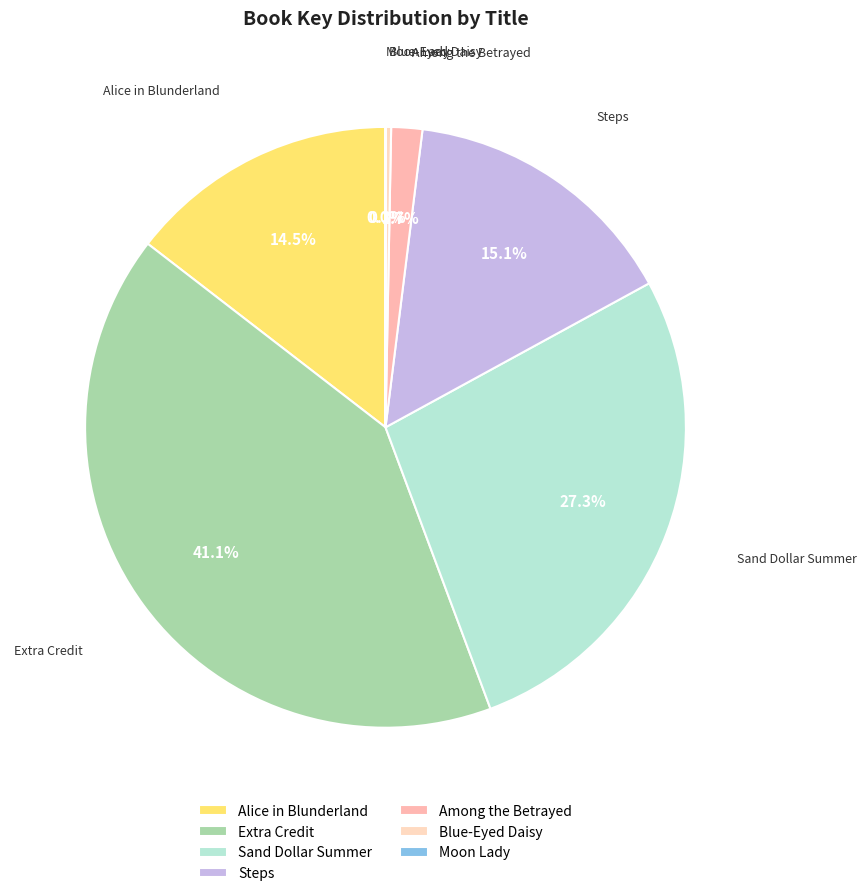

What is the largest slice in the pie chart?

Extra Credit